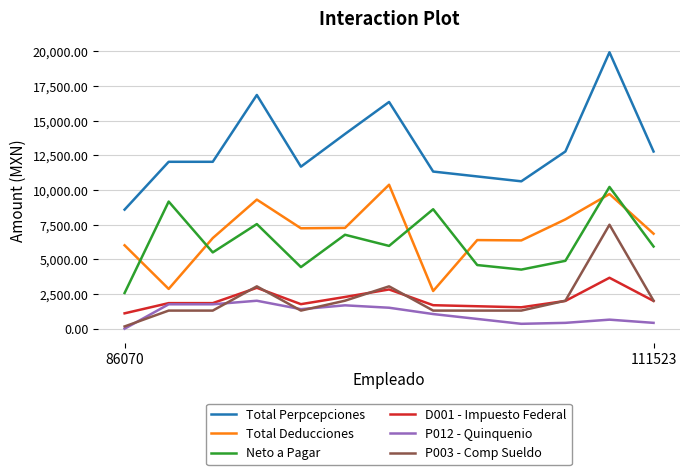

Count the number of categories in the chart.

13